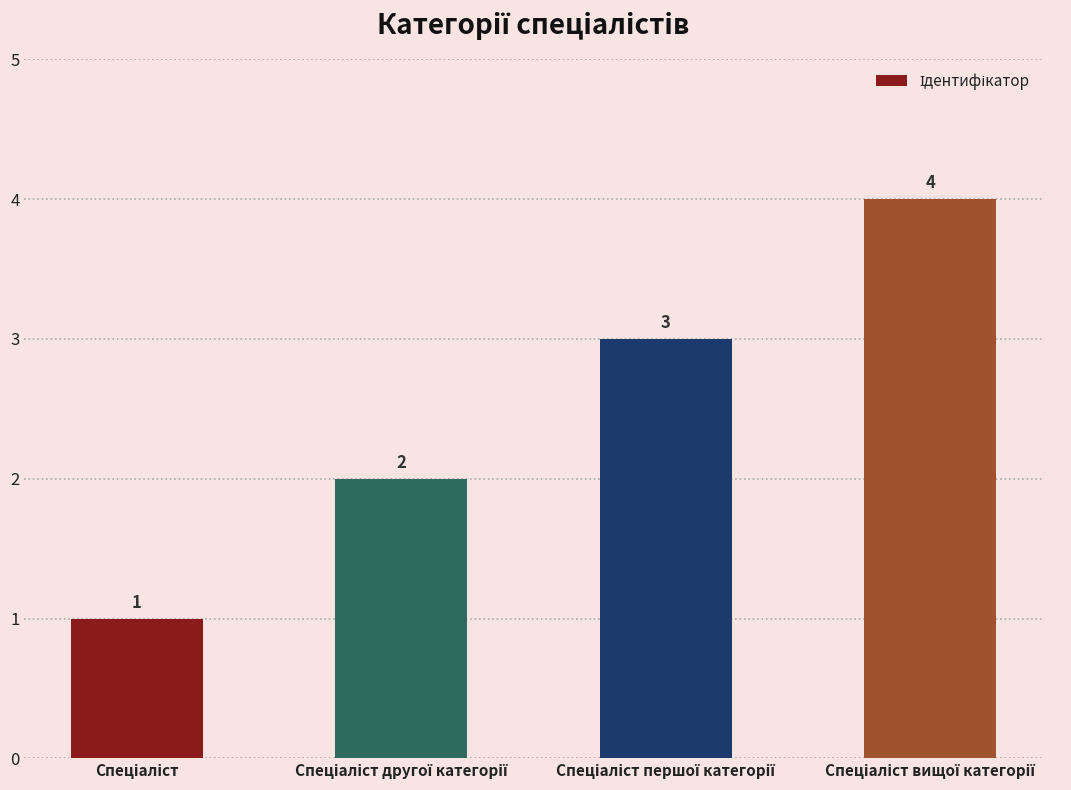

What is the sum of all values?

10